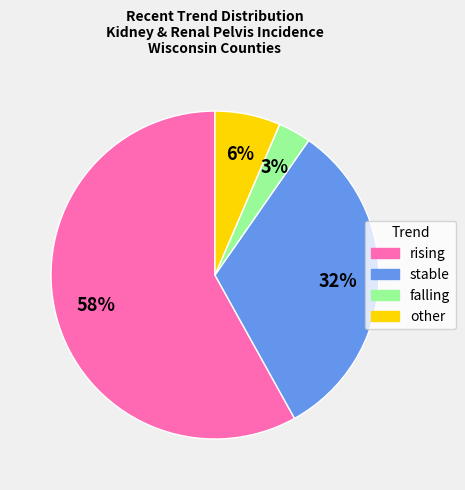

Do rising and falling together represent more than half of the pie?

Yes